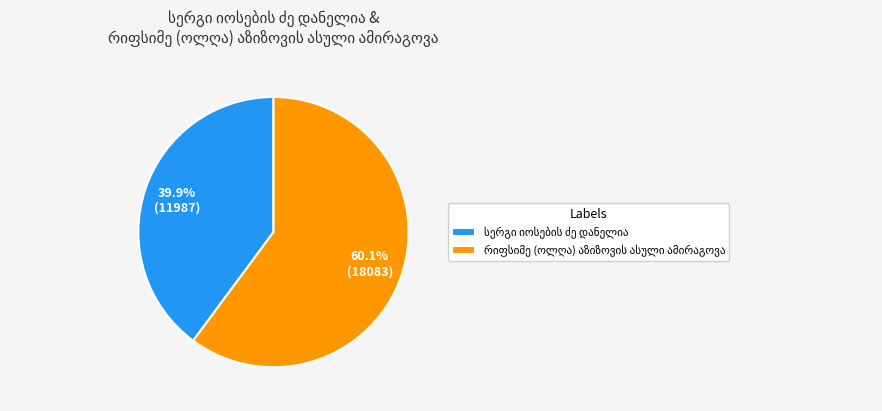

Is there a majority slice in this chart?

Yes